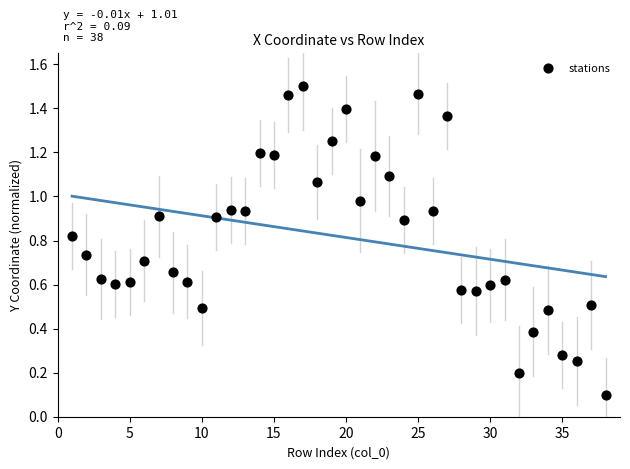

What is the range of X values (max minus min)?

37.0